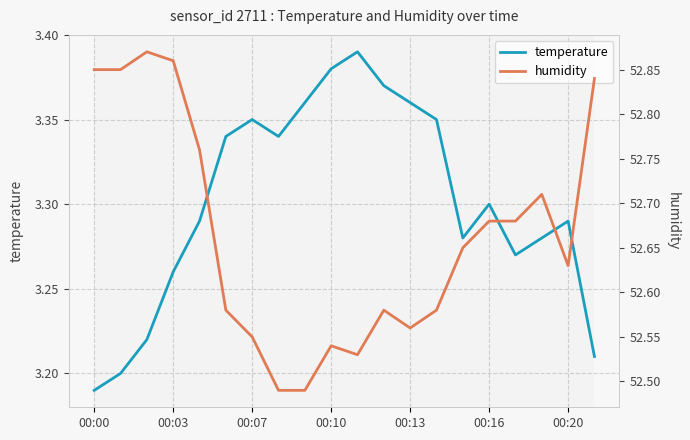

List the series in order of their overall mean, highest first.

humidity, temperature